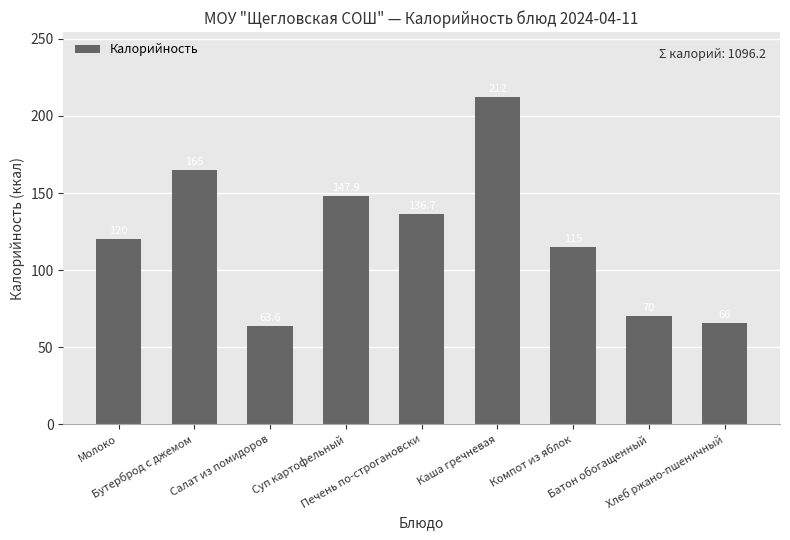

How many data points are less than 120?

4